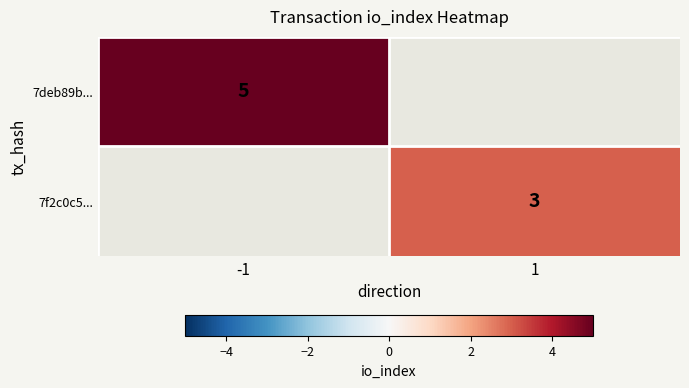

True or false: 7f2c0c5... has a value of 3 at 1.

True